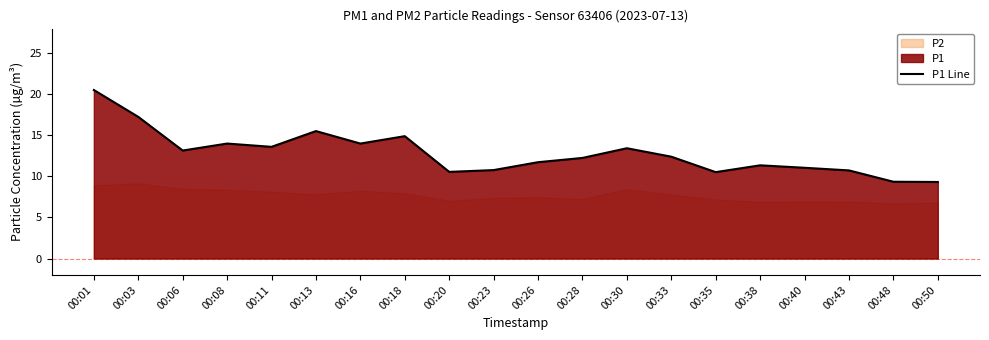

Reading left to right, what are all the values shown in this chart?

00:01=20.5	00:03=17.2	00:06=13.2	00:08=14.0	00:11=13.6	00:13=15.5	00:16=14.0	00:18=14.9	00:20=10.6	00:23=10.8	00:26=11.7	00:28=12.2	00:30=13.4	00:33=12.4	00:35=10.5	00:38=11.3	00:40=11.1	00:43=10.7	00:48=9.3	00:50=9.3